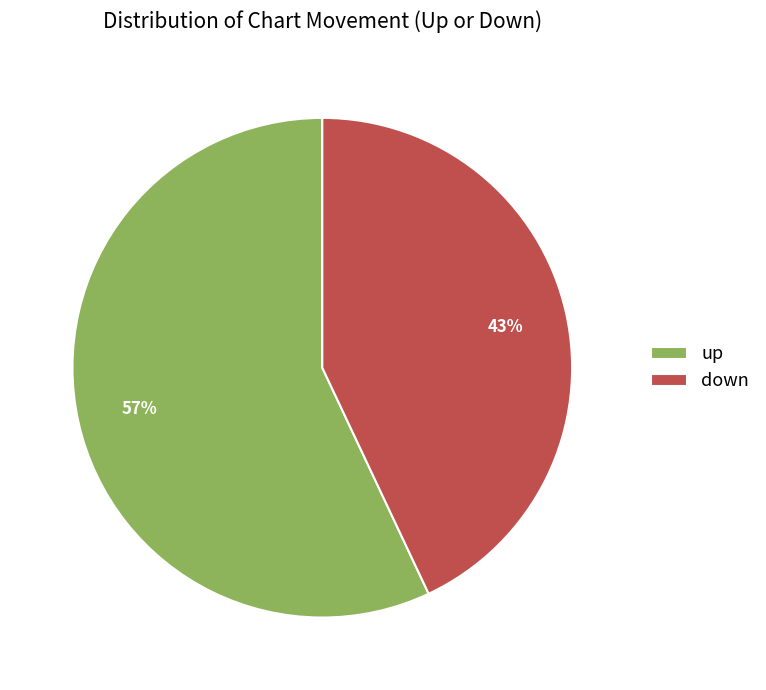

What is the smallest slice in the pie chart?

down